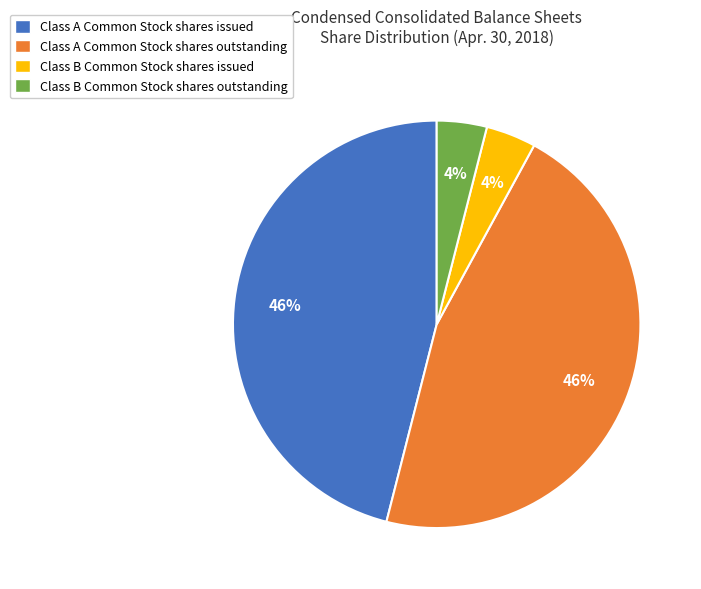

Is there a majority slice in this chart?

No